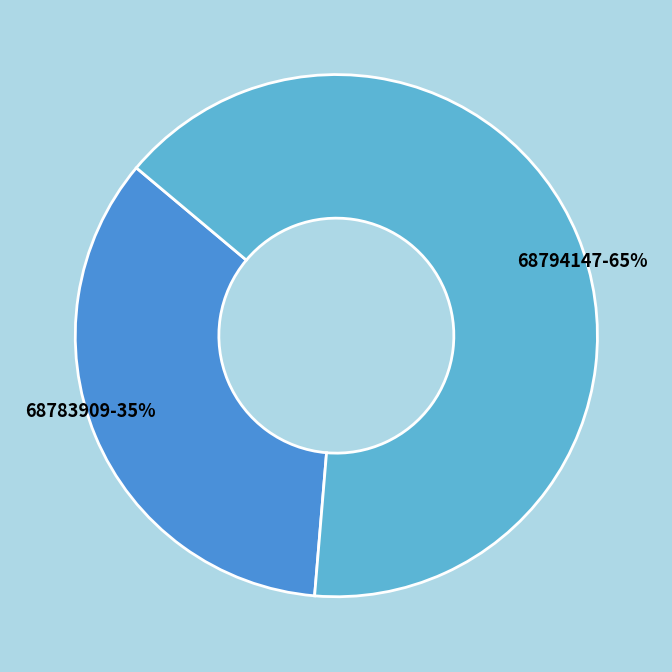

To the nearest percent, what percentage of the pie is 68783909?

35%